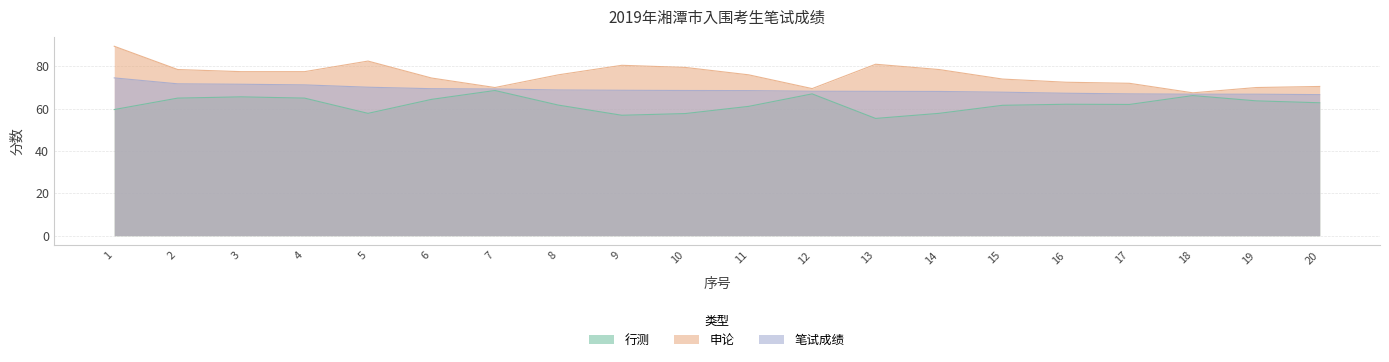

Where does the 申论 series first go above 76?

1